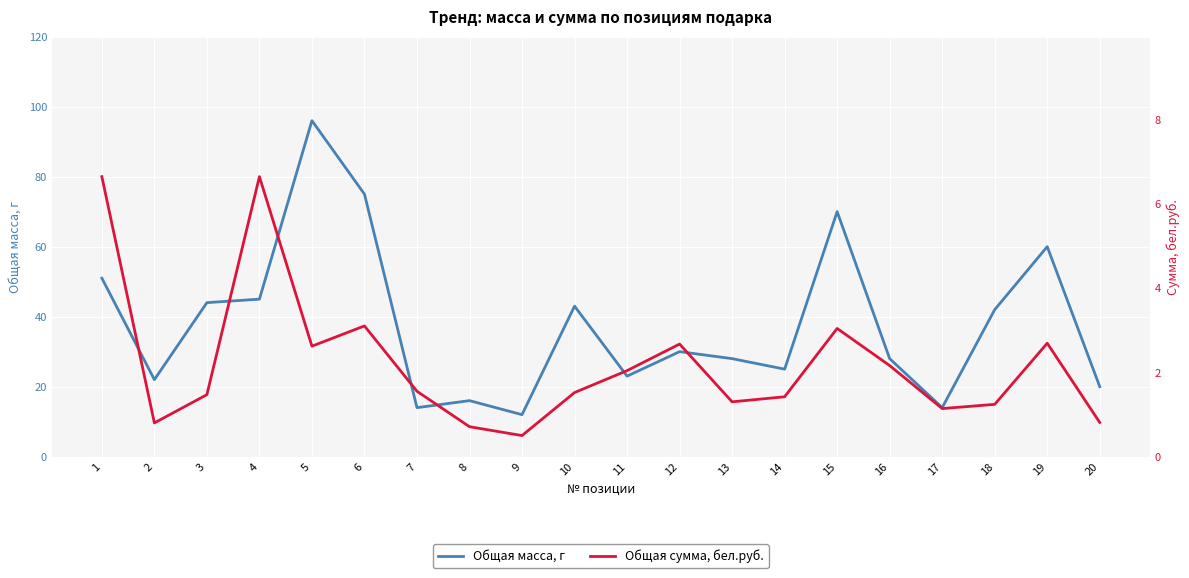

How many interior local peaks does the Общая масса, г series have?

6